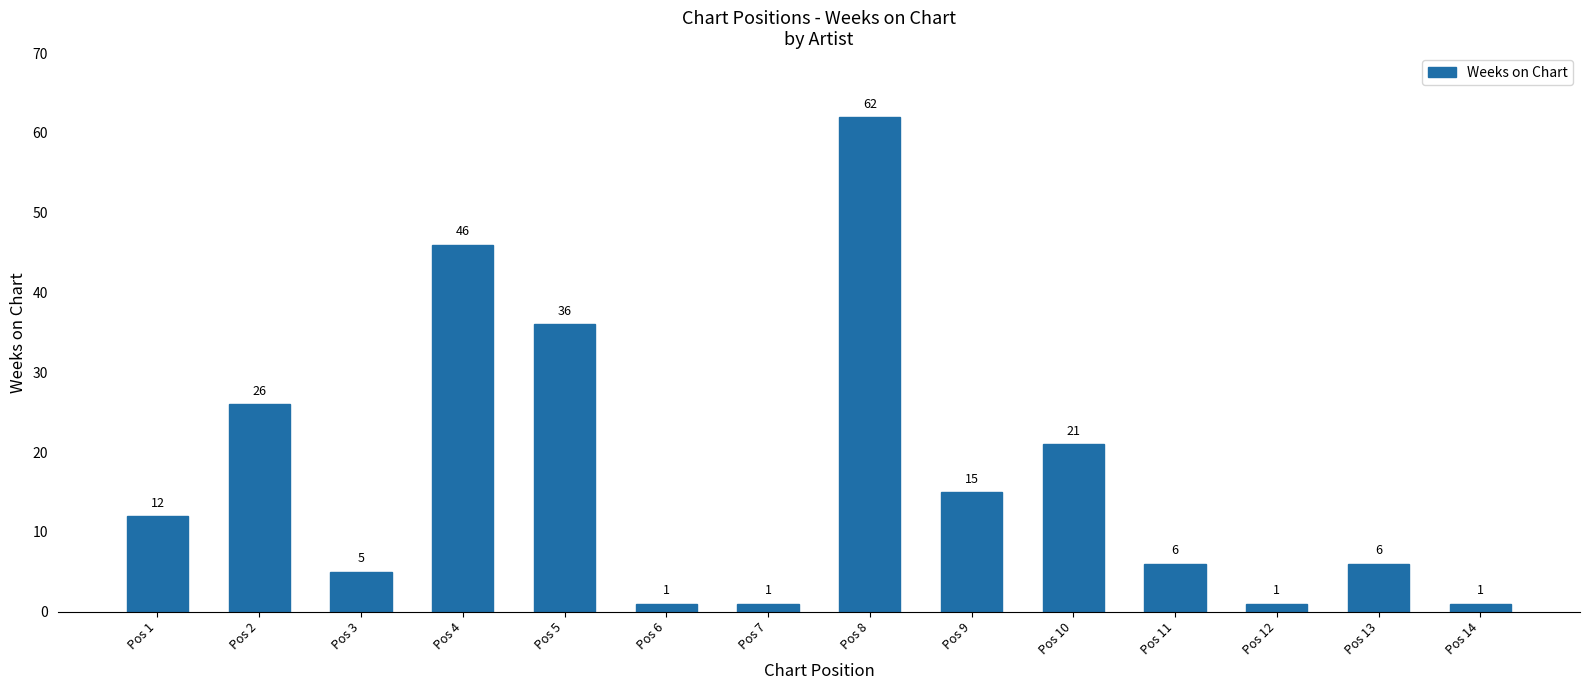

Reading right to left, what are all the values shown in this chart?

1	6	1	6	21	15	62	1	1	36	46	5	26	12